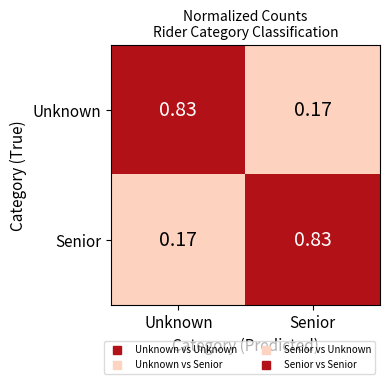

At which label does Senior reach its peak?

Senior